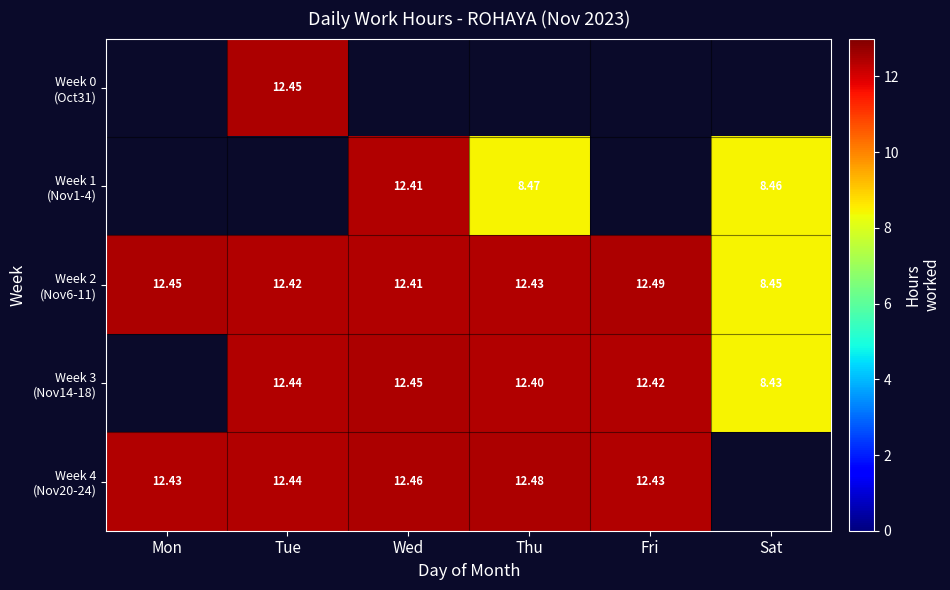

What is the smallest value displayed?

8.4